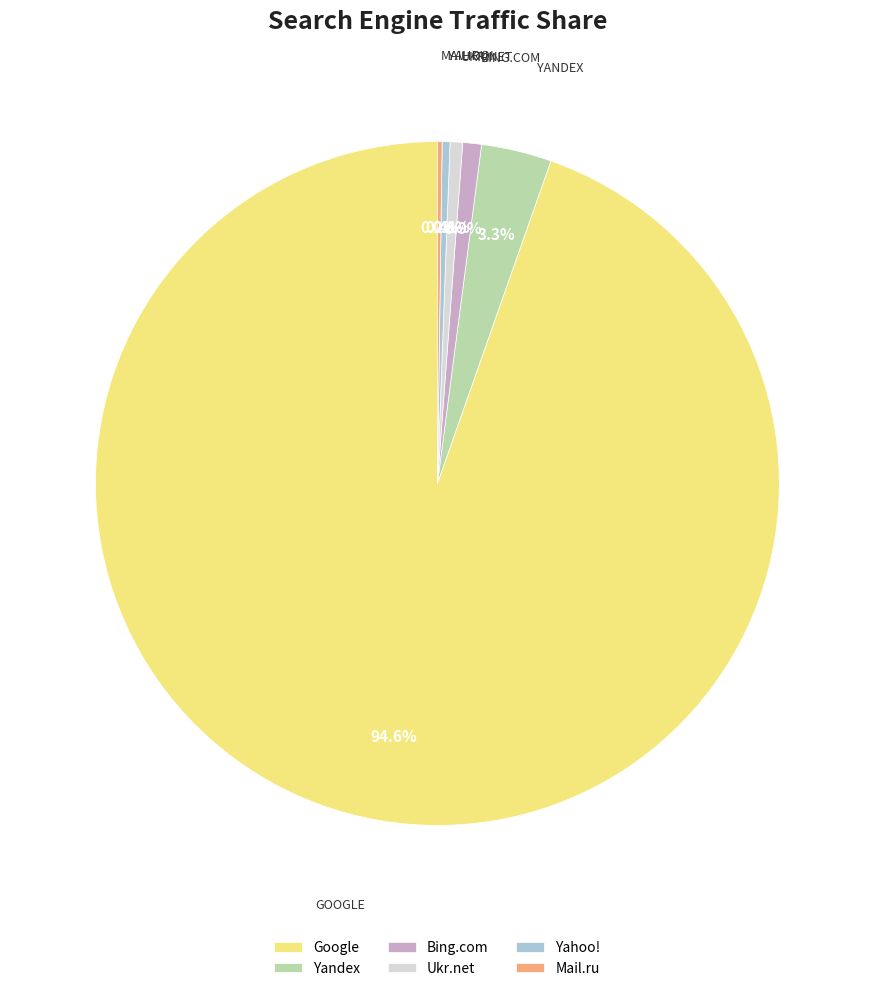

Which category has the biggest portion of the pie?

Google